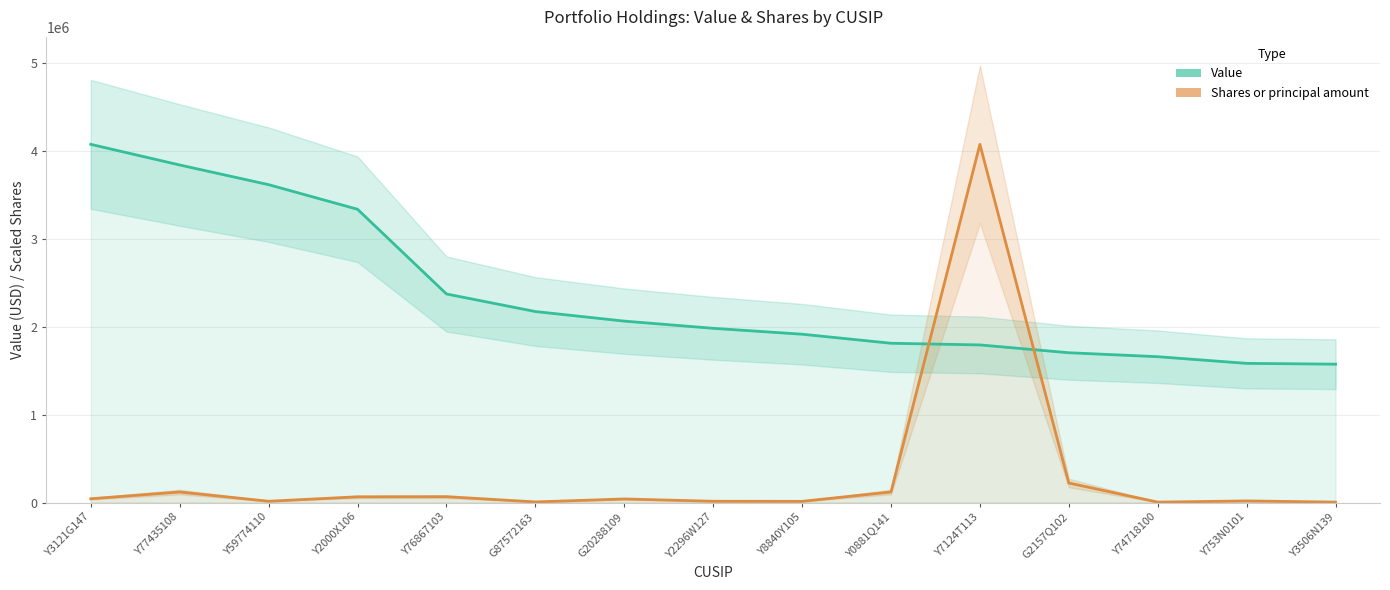

True or false: Shares or principal amount has more than 1 points higher than both neighbors.

True